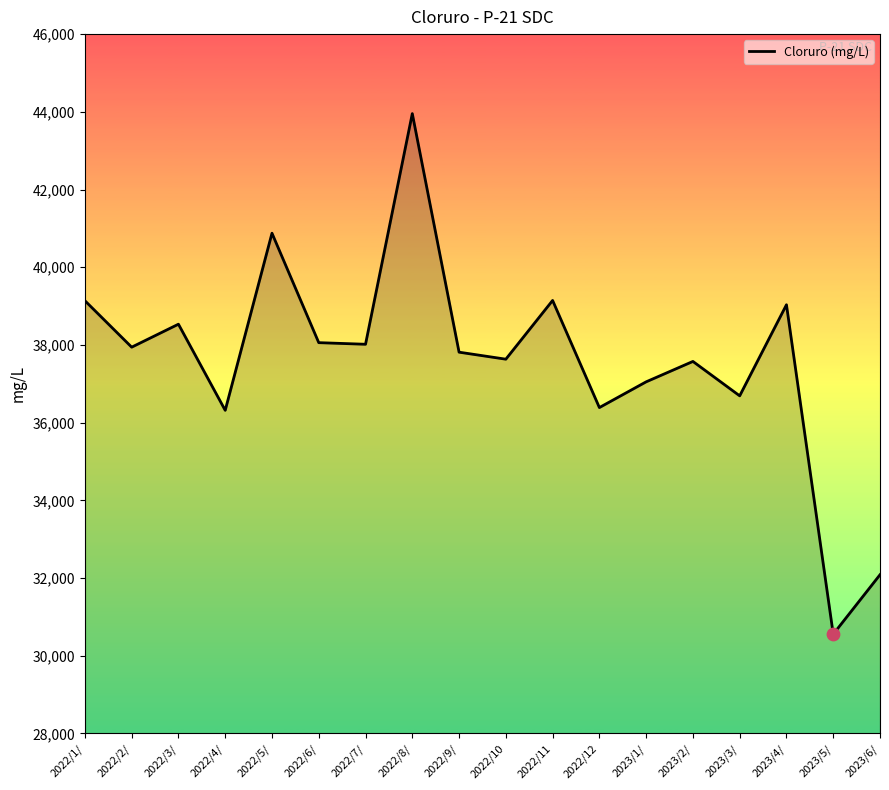

Between 2022/3/ and 2022/8/, which is larger?

2022/8/